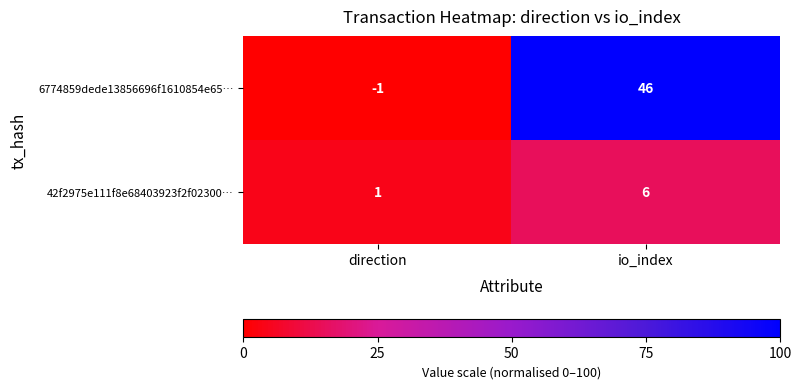

Where is 6774859dede13856696f1610854e65… nearest to the value 22?

direction